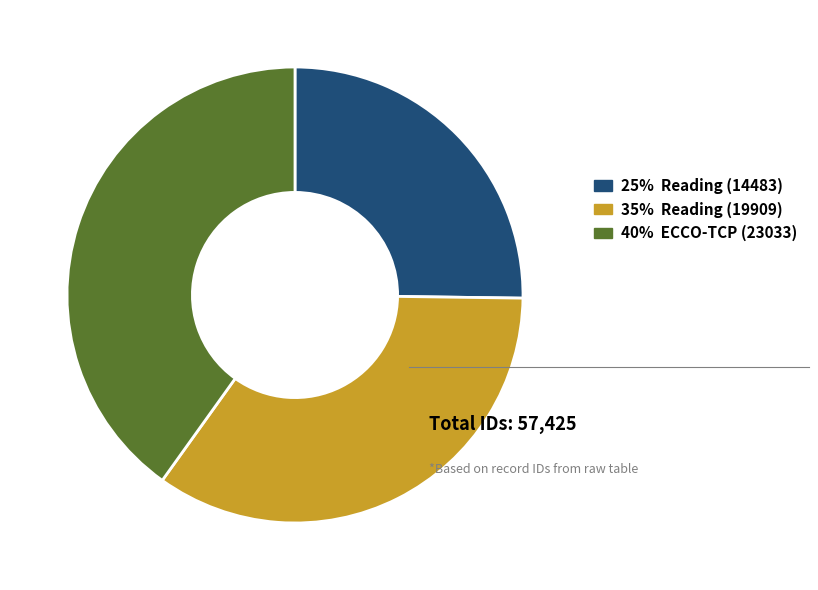

Is there any slice that represents more than half of the pie?

No